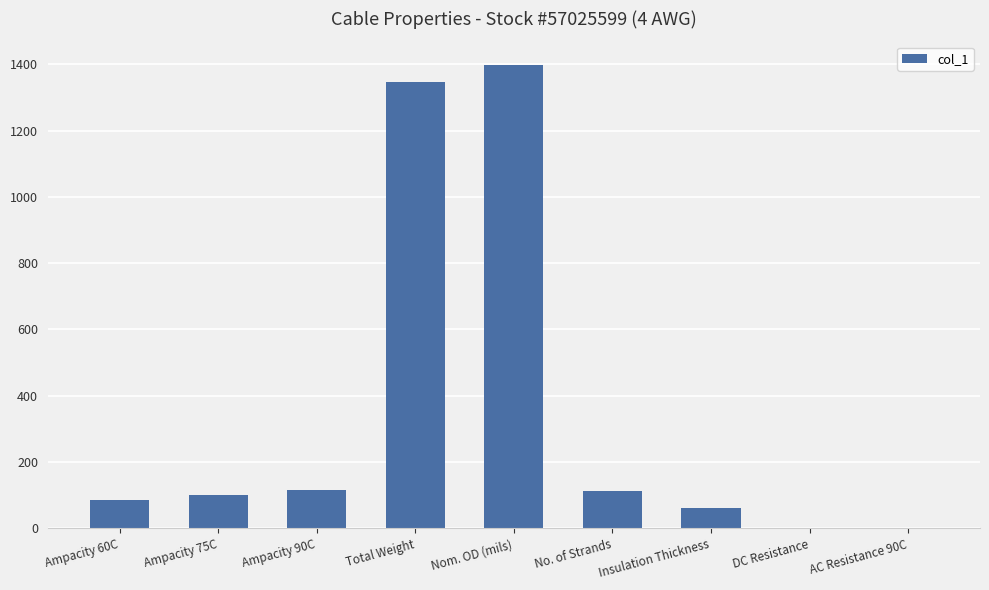

What is the sum of all values?

3217.6